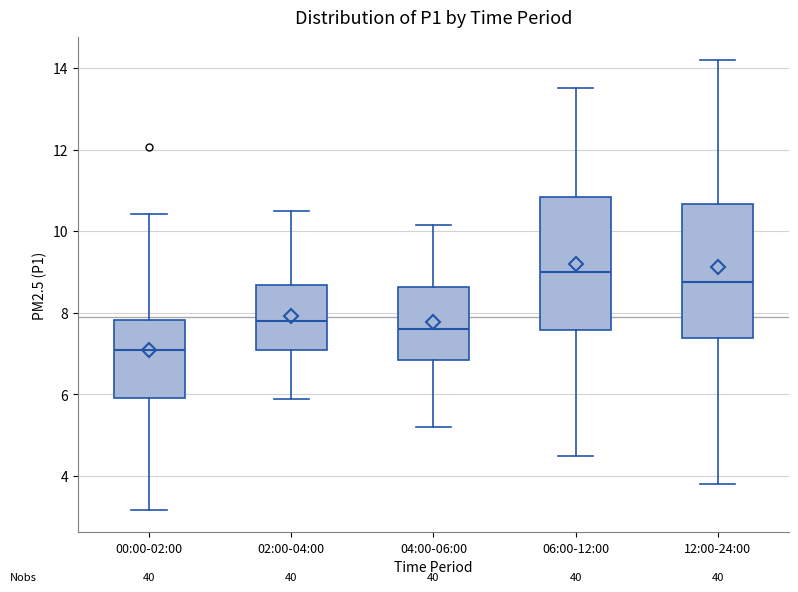

Where is the upper edge of the box for 00:00-02:00 on the y-axis? The values are not printed on the chart, so give them approximately, as read against the axis.

7.8